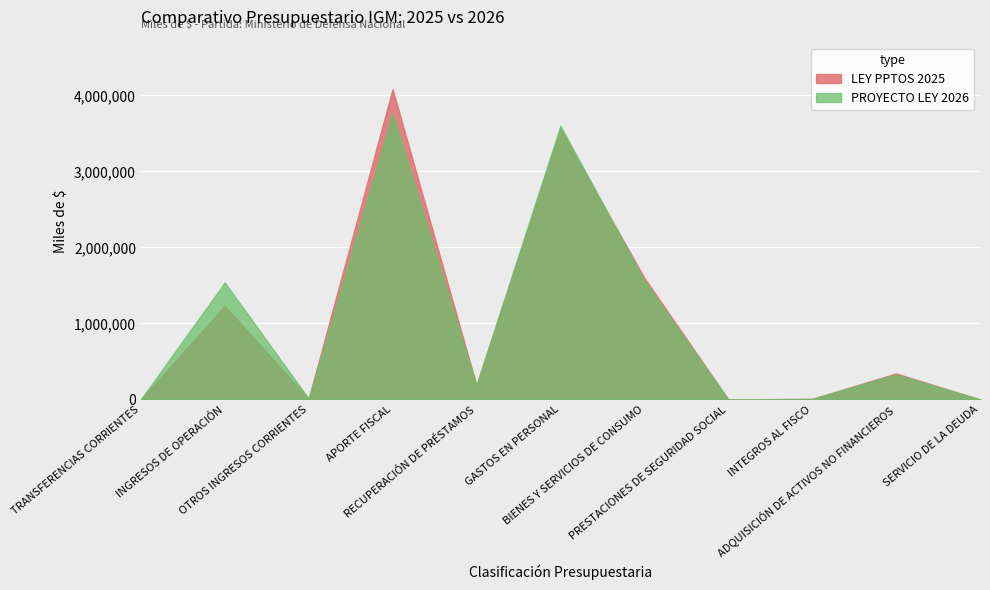

Count the number of data series in this chart.

2